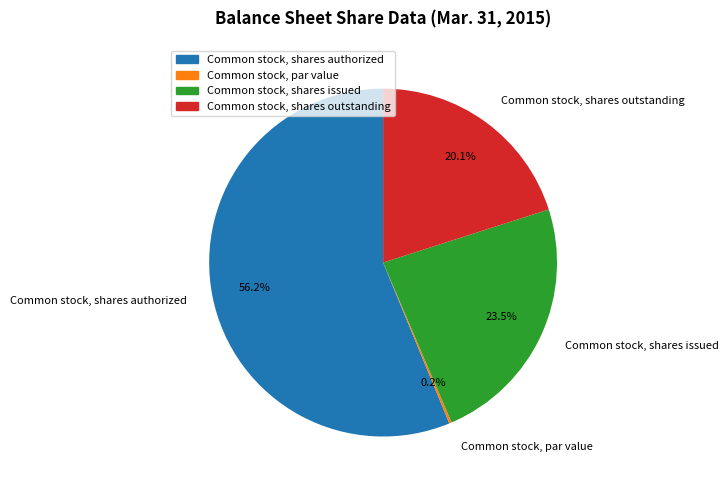

To the nearest percent, what is the difference between the Common stock, shares authorized and Common stock, shares issued slice percentages?

33%